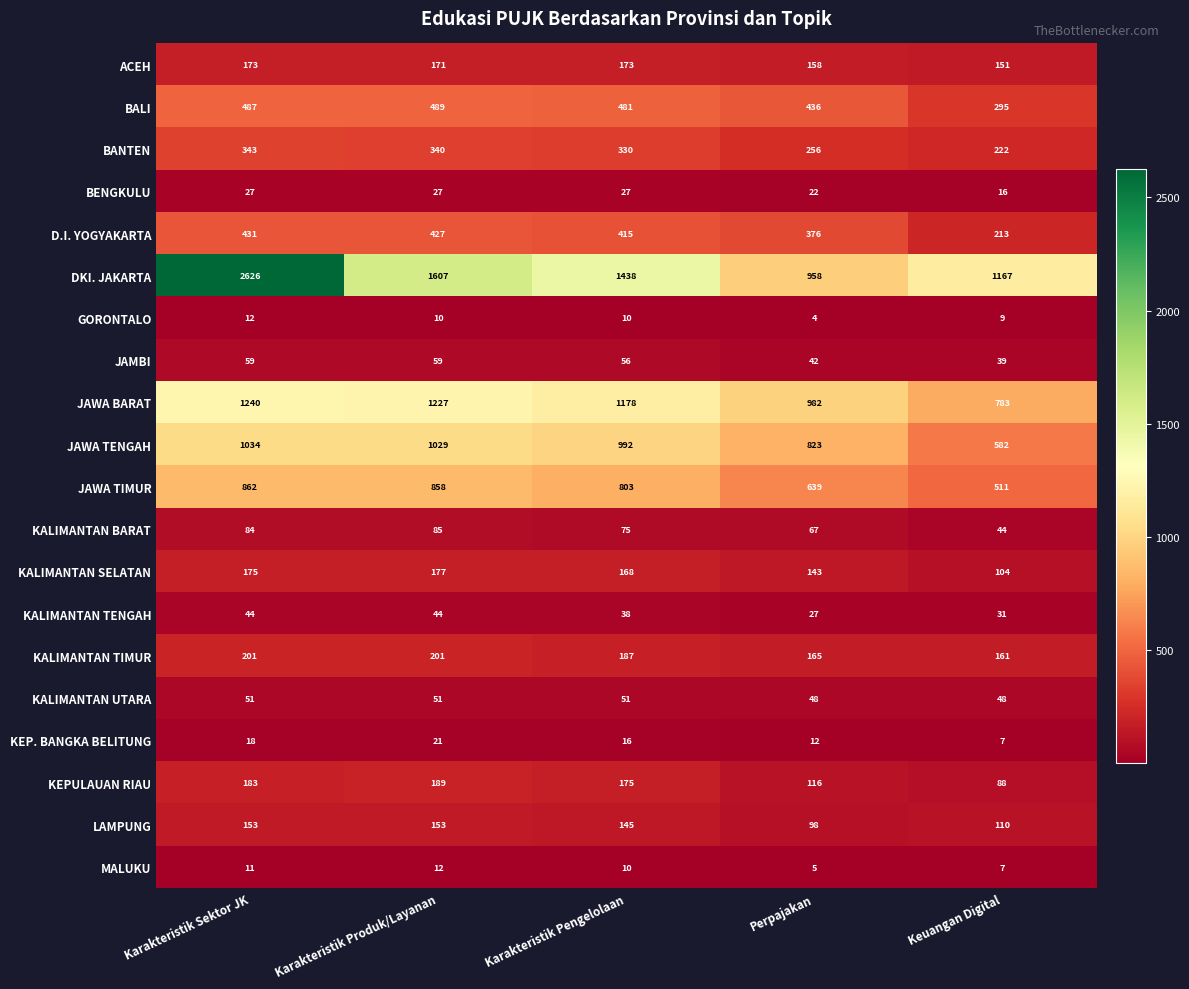

Which series has the largest range (max minus min)?

DKI. JAKARTA